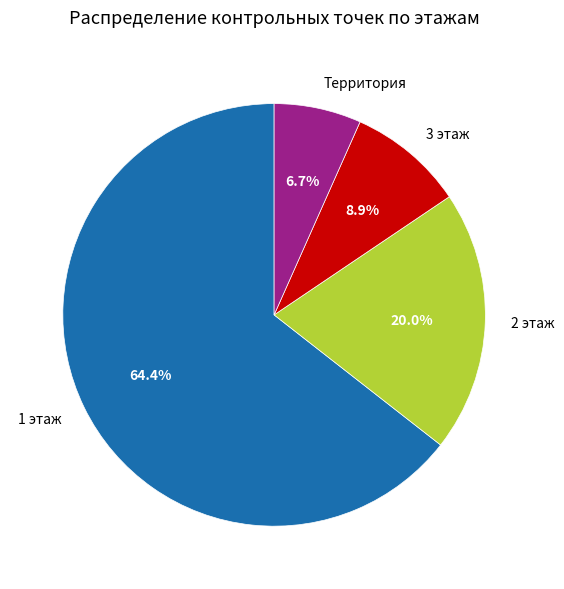

Between 2 этаж and 1 этаж, which is larger?

1 этаж